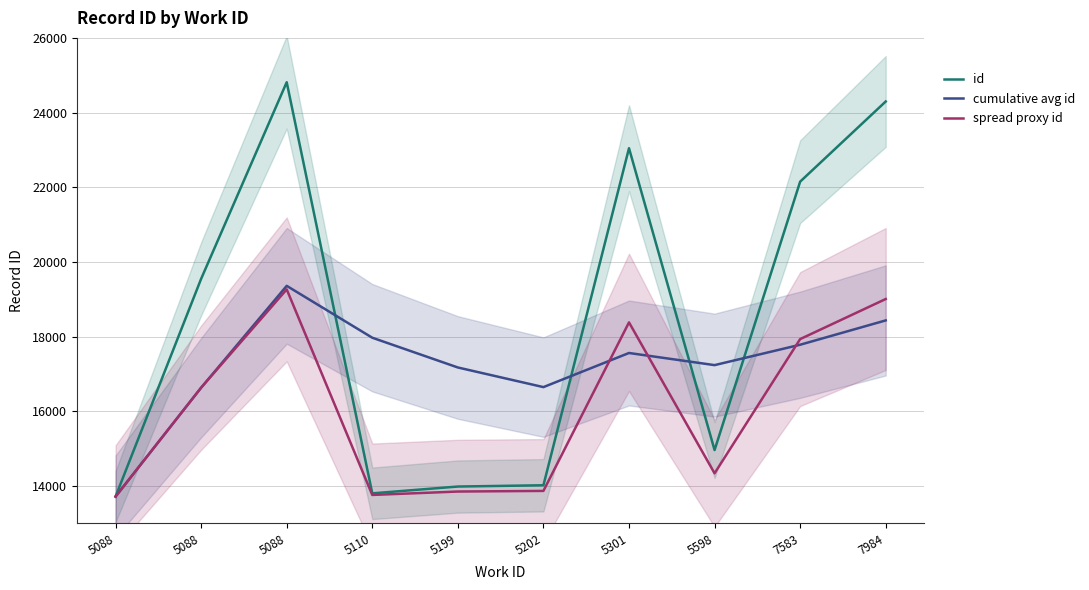

What is the value of the cumulative avg id point at the 10th from the left?

18435.7